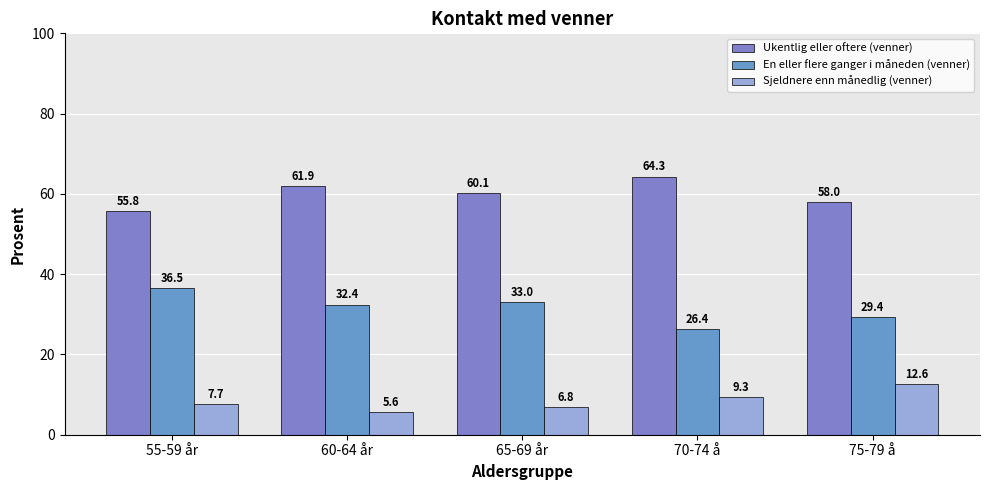

What is the highest value of the Sjeldnere enn månedlig (venner) series?

12.6